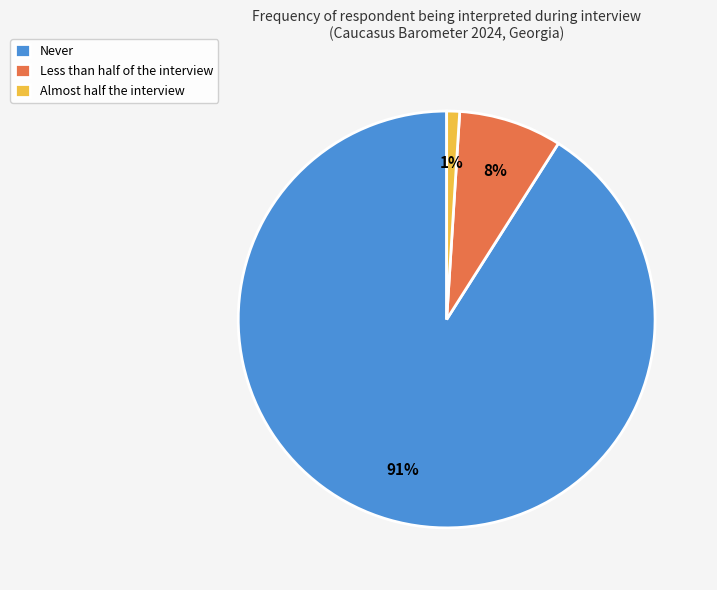

How many segments does this pie chart have?

3